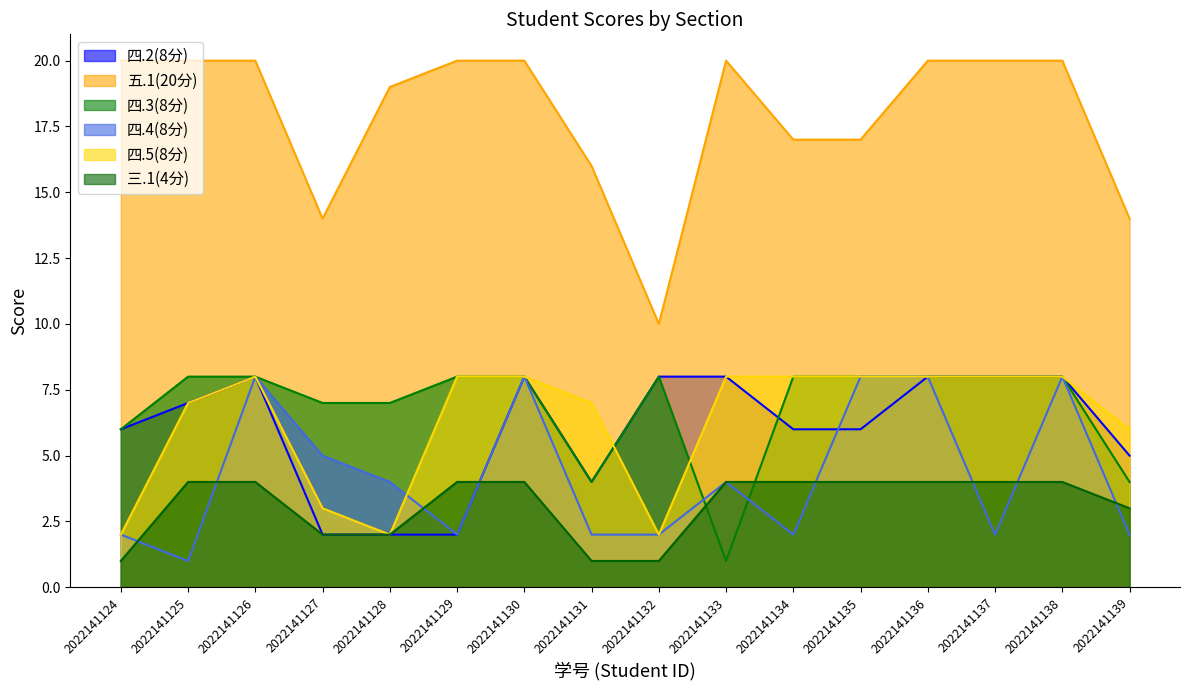

Rank the series by their maximum value, from lowest to highest.

三.1(4分), 四.2(8分), 四.3(8分), 四.4(8分), 四.5(8分), 五.1(20分)